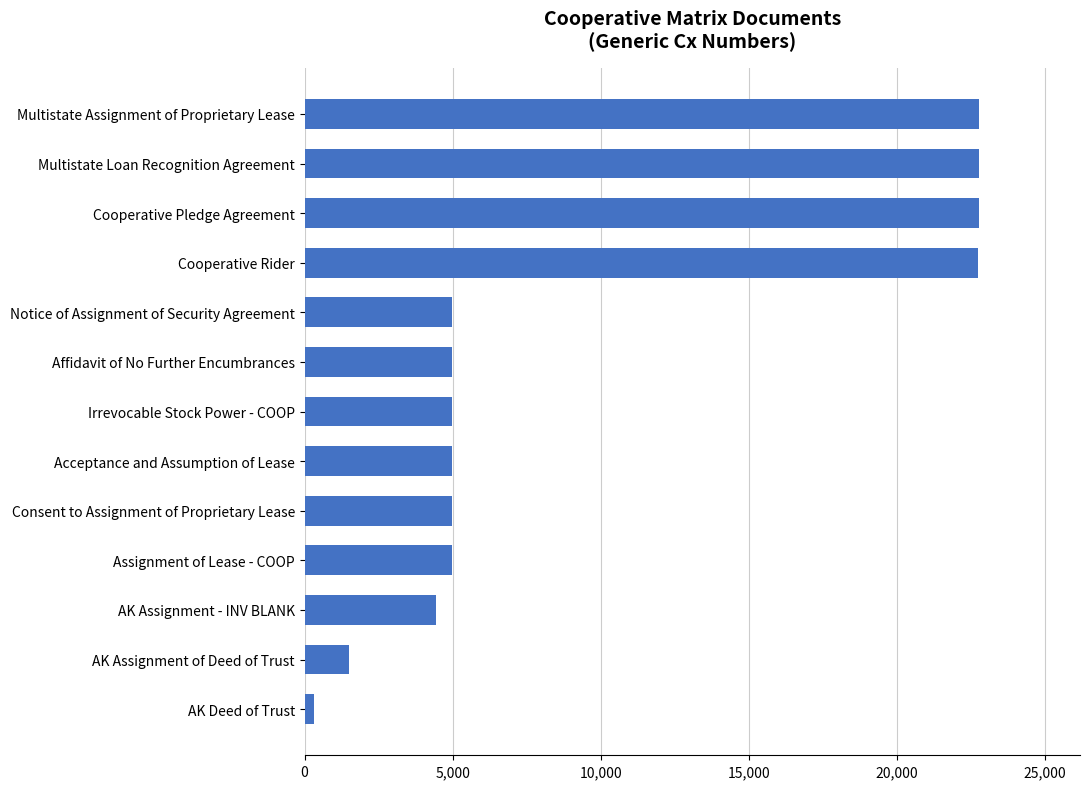

What is the difference between the maximum and second lowest values?

21264